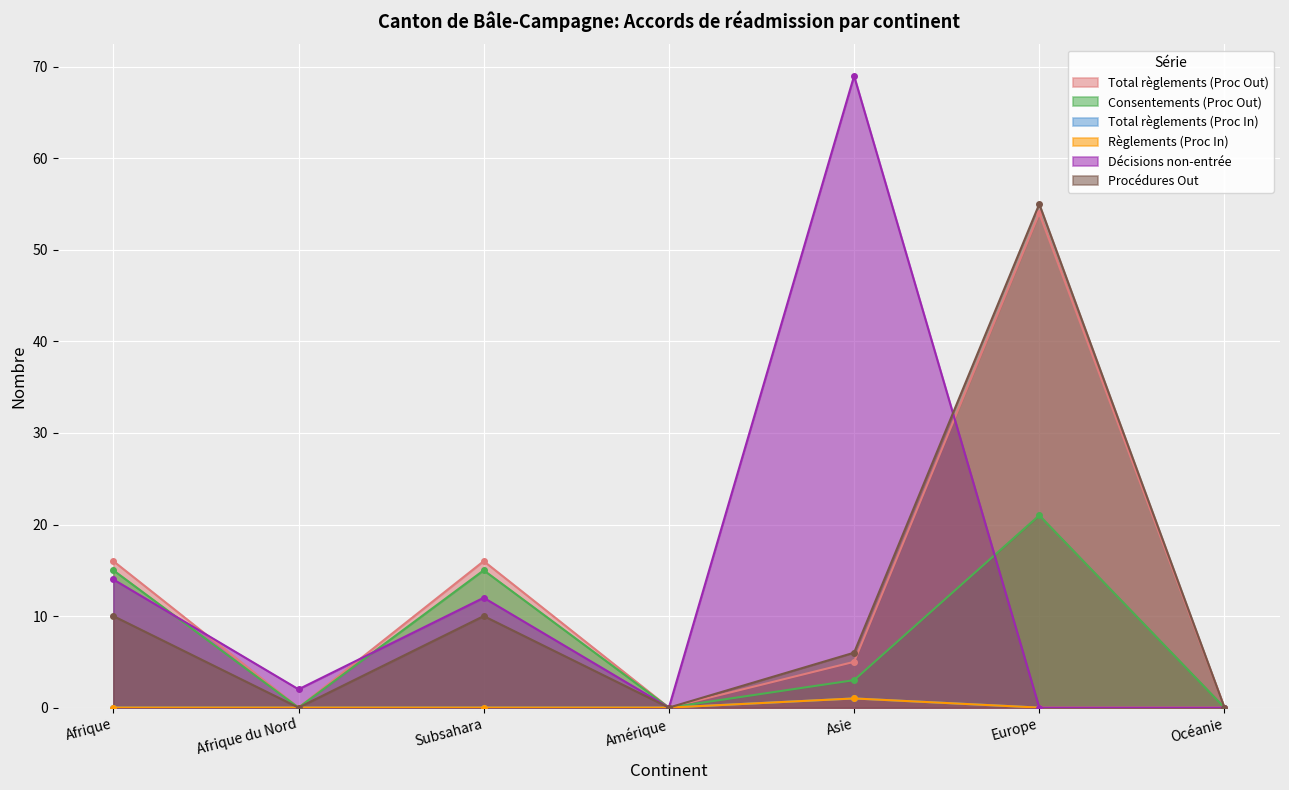

What value does the Décisions non-entrée series have at Afrique?

14